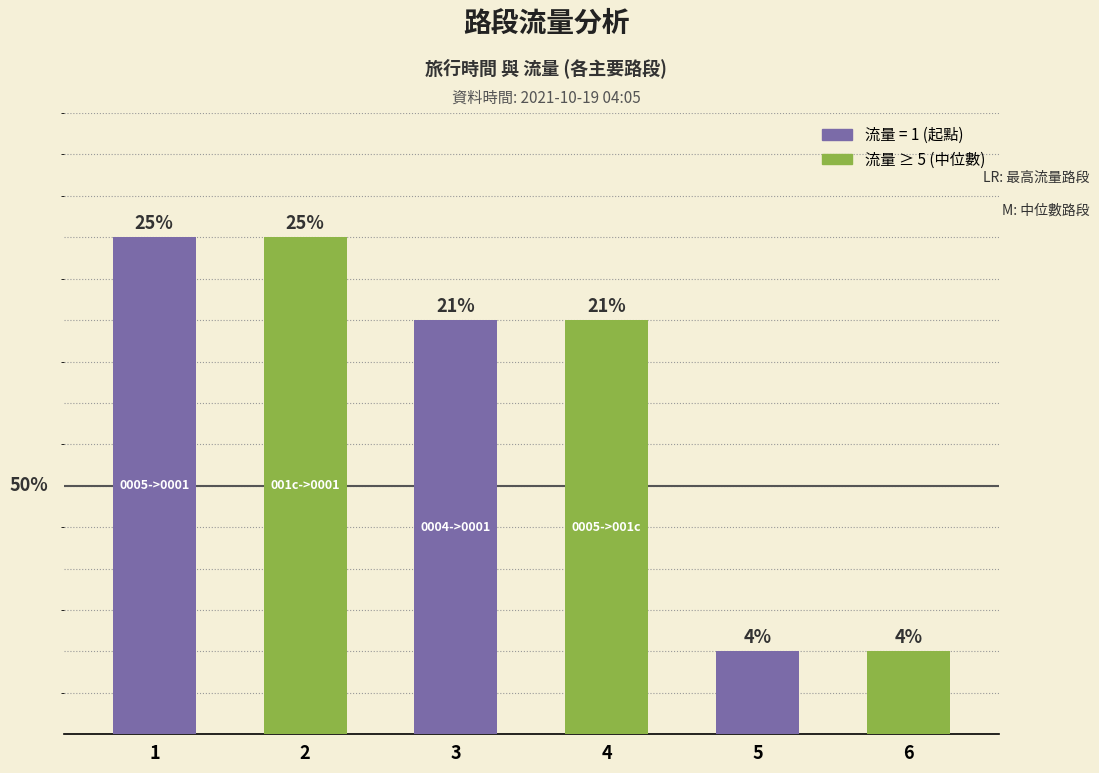

Are the bars horizontal?

No